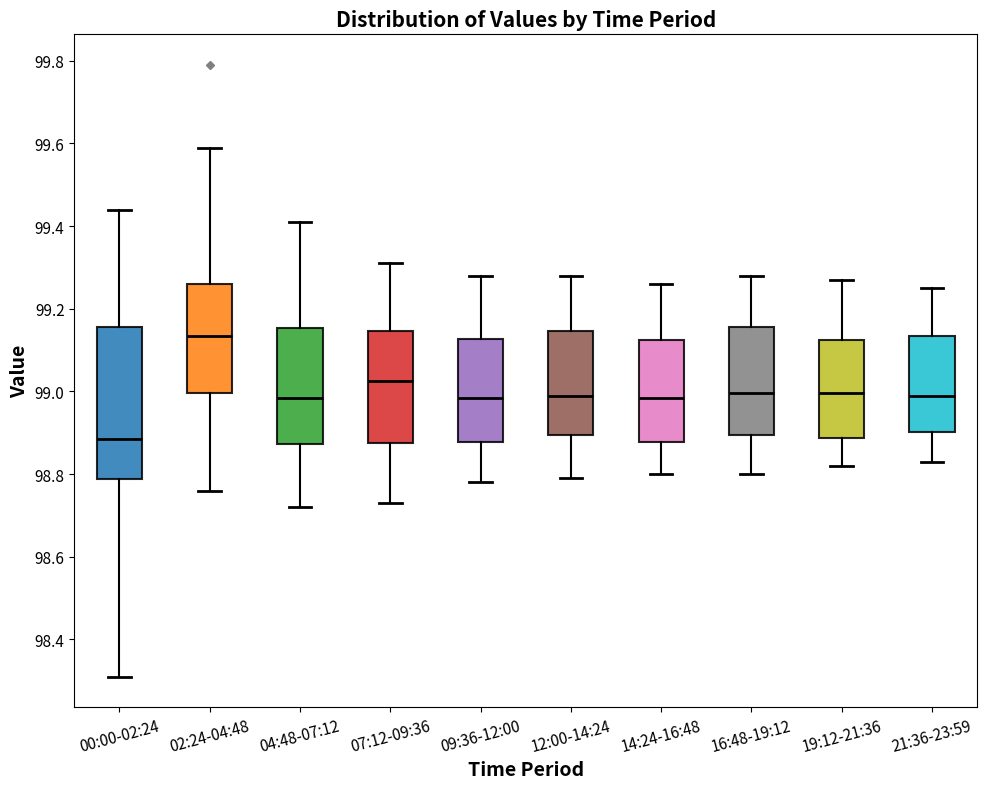

Where is the lower edge of the box for 21:36-23:59 on the y-axis? The values are not printed on the chart, so give them approximately, as read against the axis.

98.90